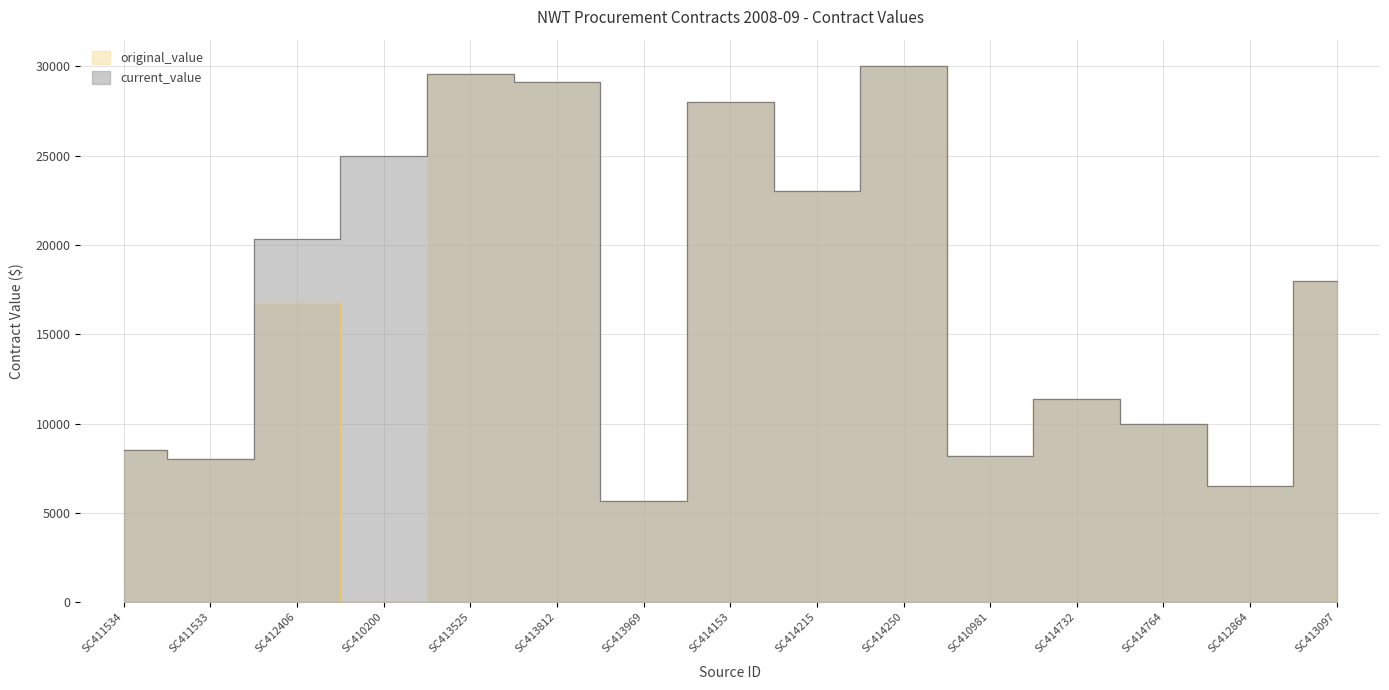

Rank the series by their maximum value, from lowest to highest.

original_value, current_value